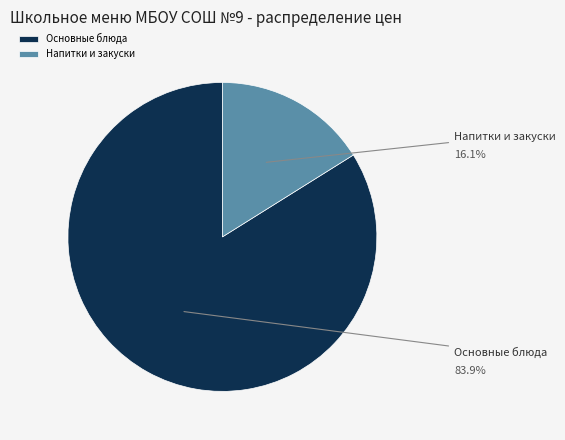

Does Напитки и закуски account for over 50% of the chart?

No